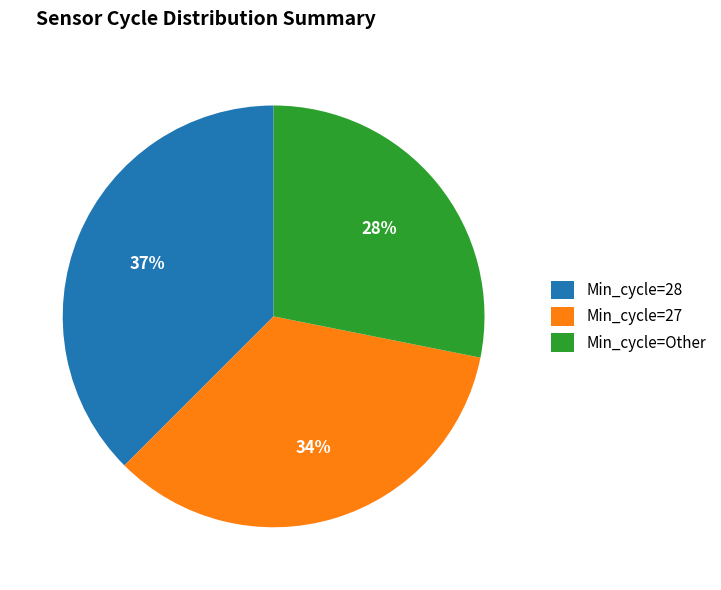

Is it true that Min_cycle=28 is 25% of the pie?

False